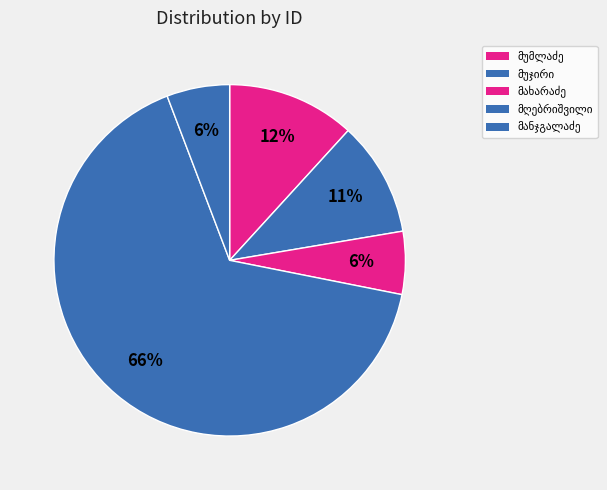

To the nearest percent, what percentage of the pie is გიორგი ესტატეს ძე მუმლაძე?

12%